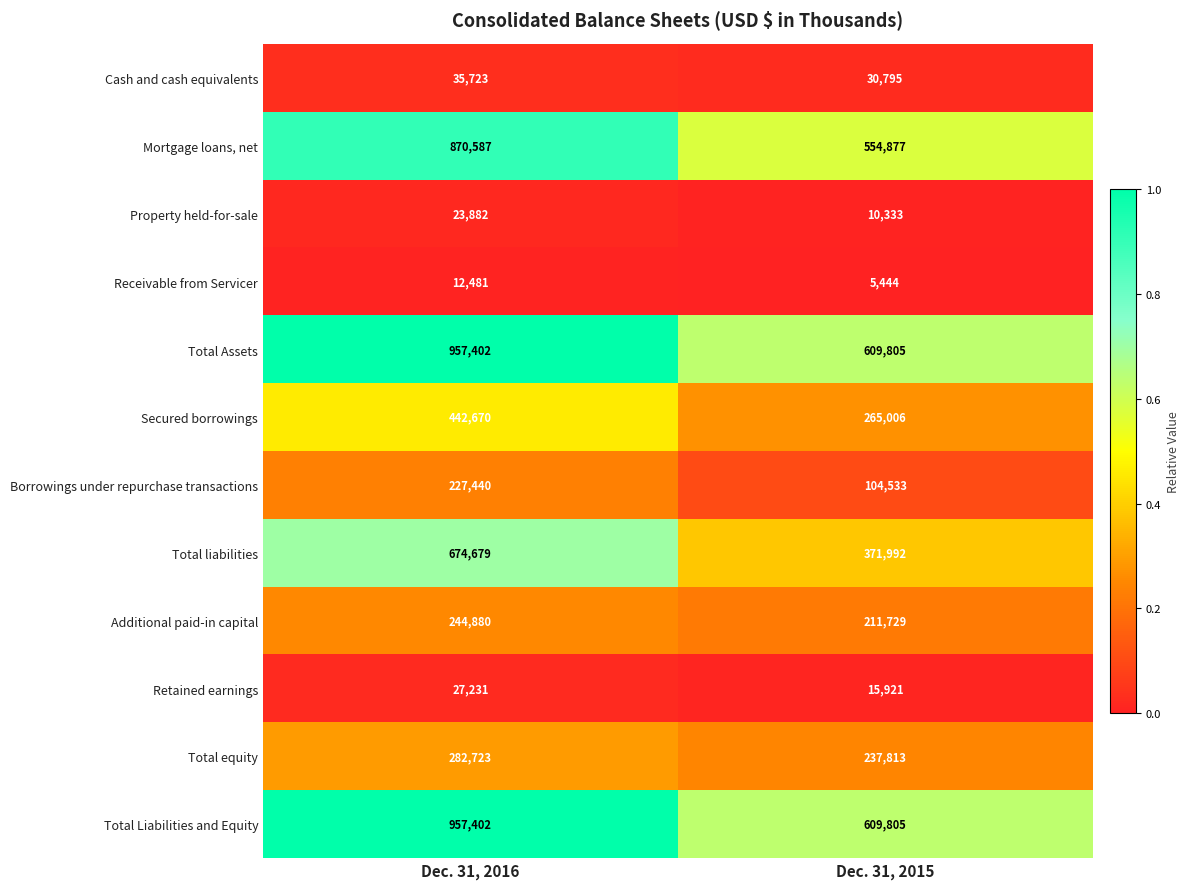

What is the smallest value displayed?

5444